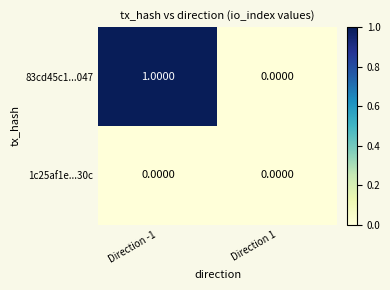

At which category is the sum across all series the highest?

Direction -1